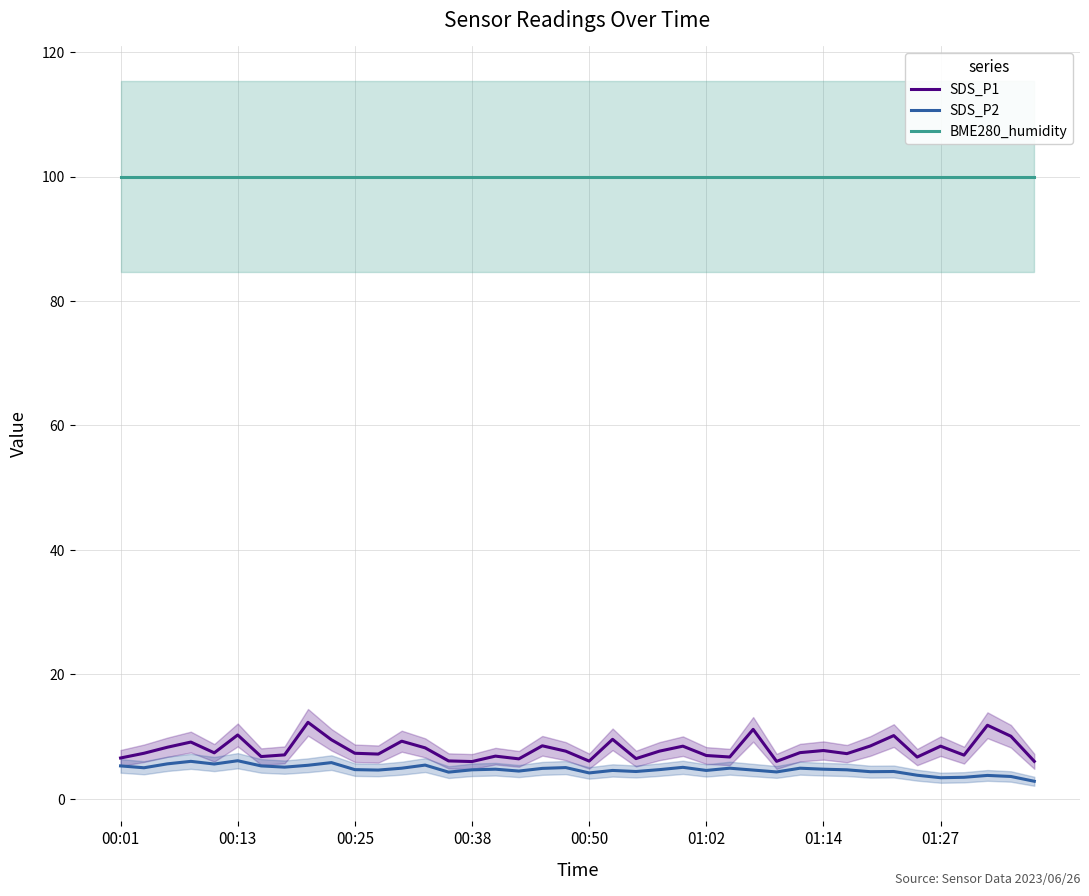

Rank the series by their maximum value, from highest to lowest.

BME280_humidity, SDS_P1, SDS_P2